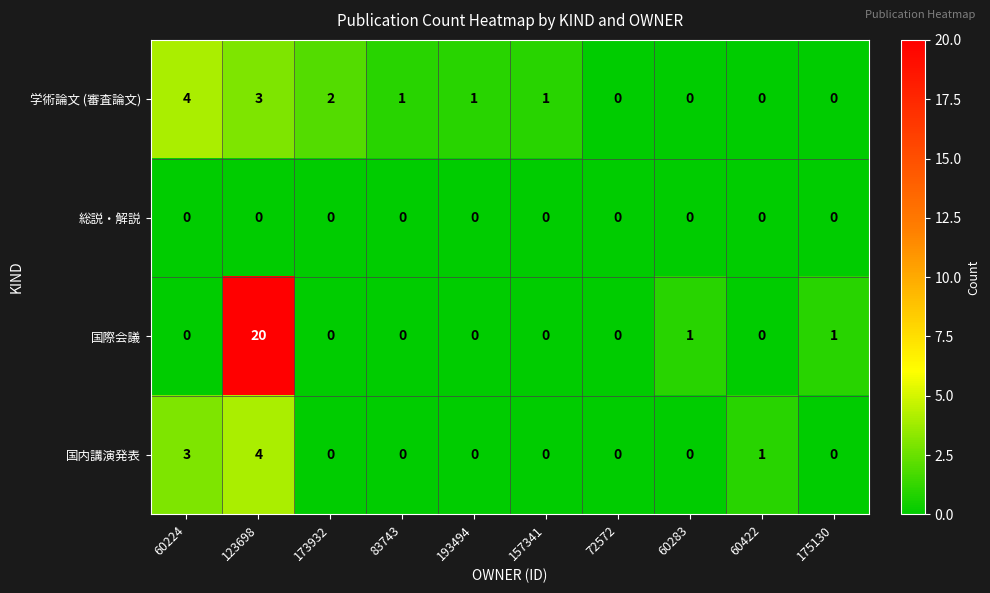

Rank the series by their average value, from lowest to highest.

総説・解説, 国内講演発表, 学術論文 (審査論文), 国際会議